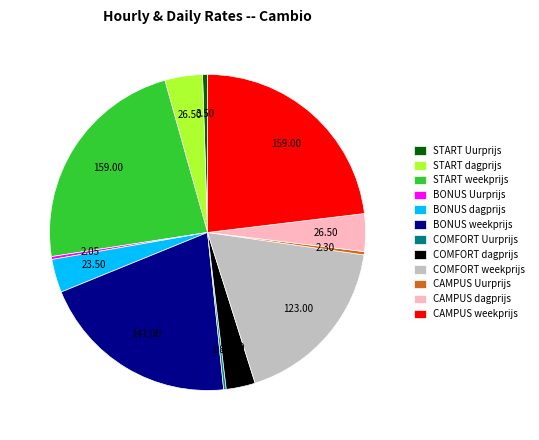

Do START dagprijs and BONUS weekprijs together represent more than half of the pie?

No